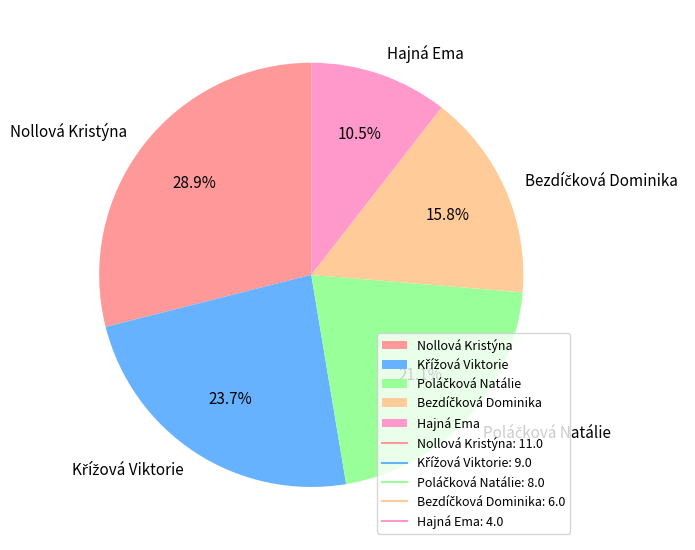

Combined, do Hajná Ema and Nollová Kristýna account for over 50%?

No